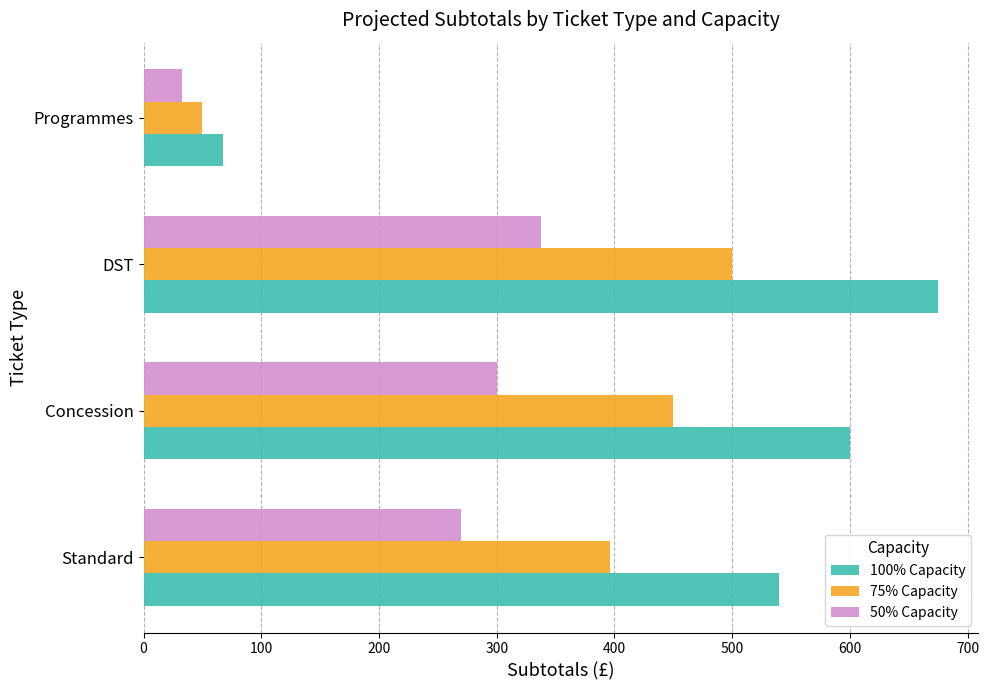

Which series has the largest total across all categories?

100% Capacity